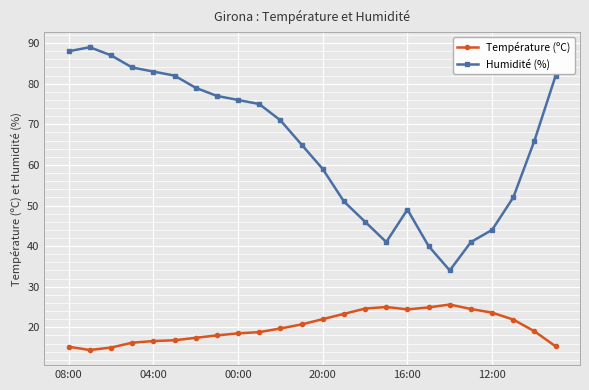

How many values in the Humidité (%) series are below 71?

12